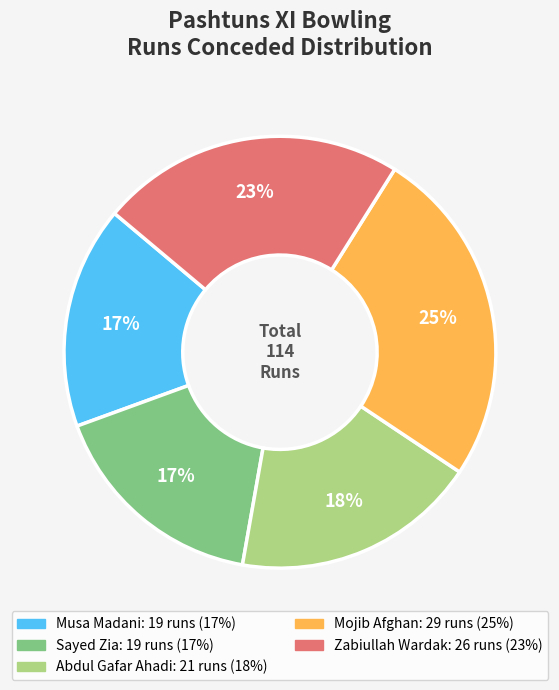

Is the sum of Abdul Gafar Ahadi and Zabiullah Wardak greater than half?

No